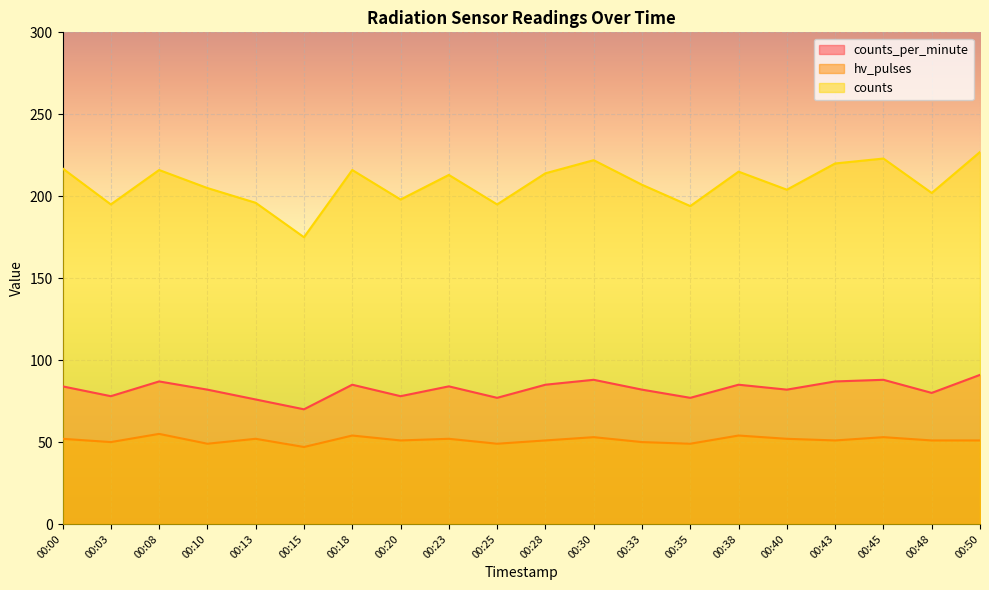

List the labels in order of hv_pulses value, largest first.

00:08, 00:18, 00:38, 00:30, 00:45, 00:00, 00:13, 00:23, 00:40, 00:20, 00:28, 00:43, 00:48, 00:50, 00:03, 00:33, 00:10, 00:25, 00:35, 00:15